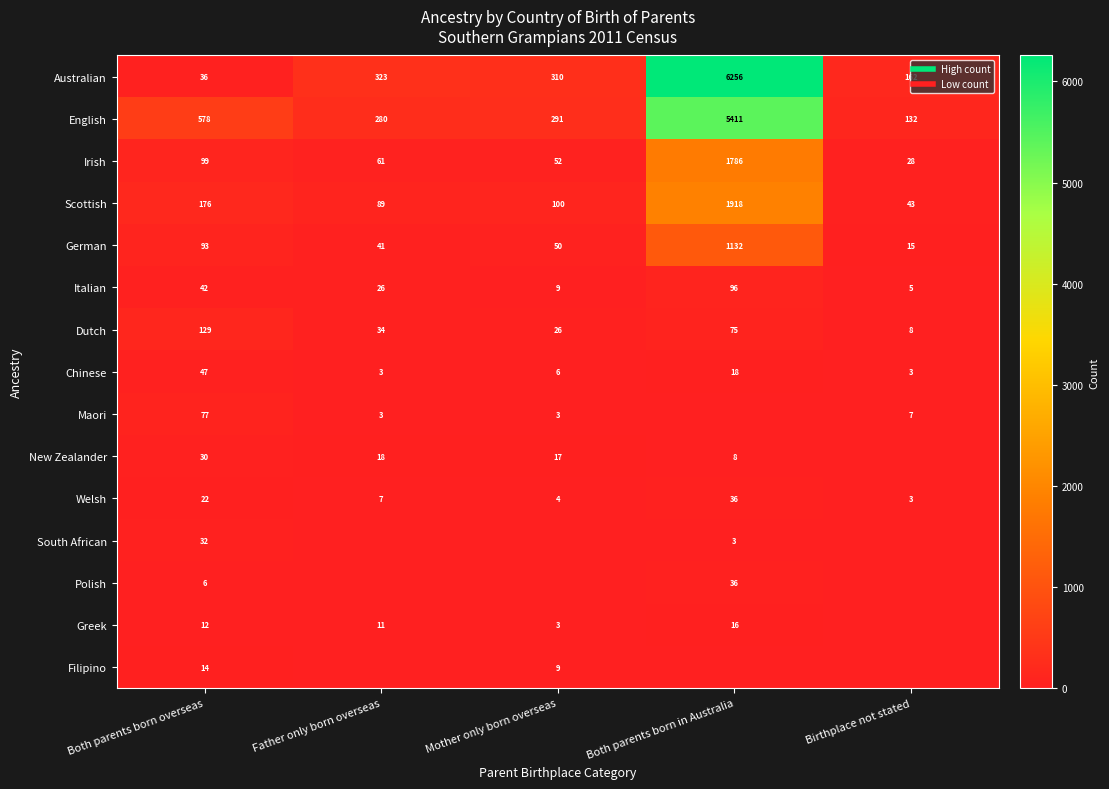

What is the sum of the Scottish values at Mother only born overseas and Both parents born in Australia?

2018